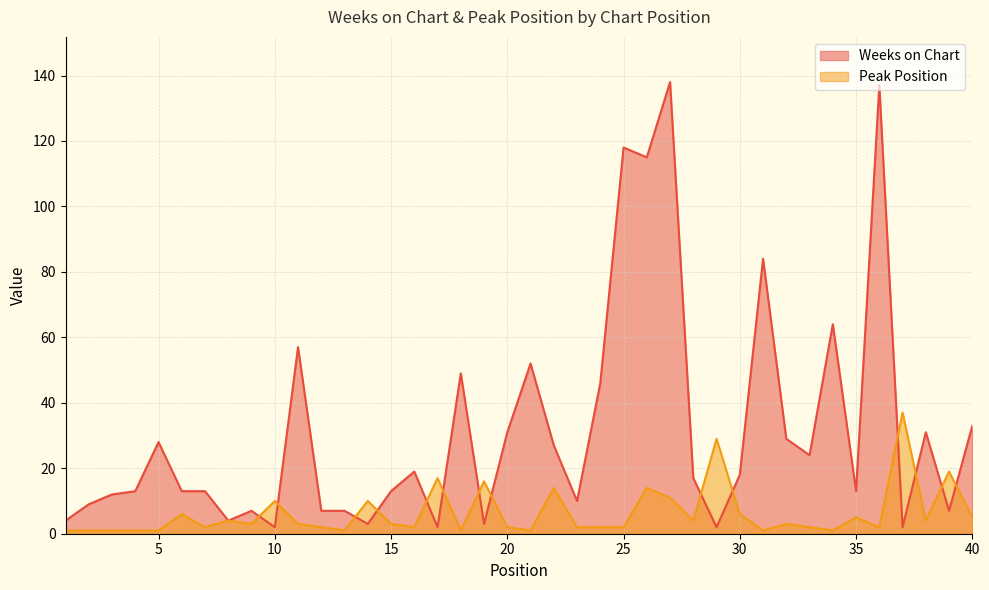

At which category does the chart reach its peak across all series?

27